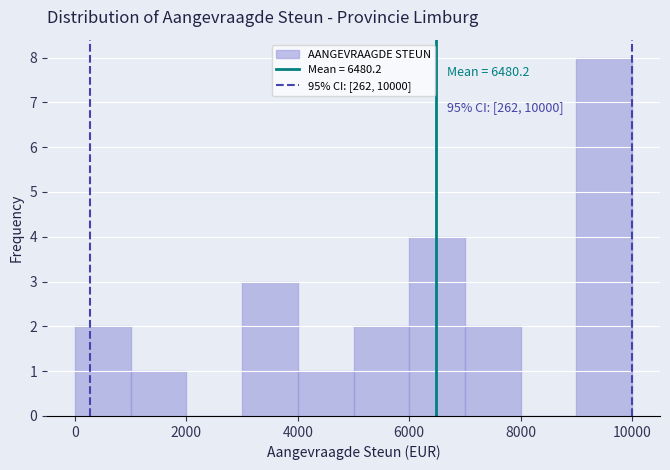

Which range on the x-axis has the tallest bar?

9000 to 10000